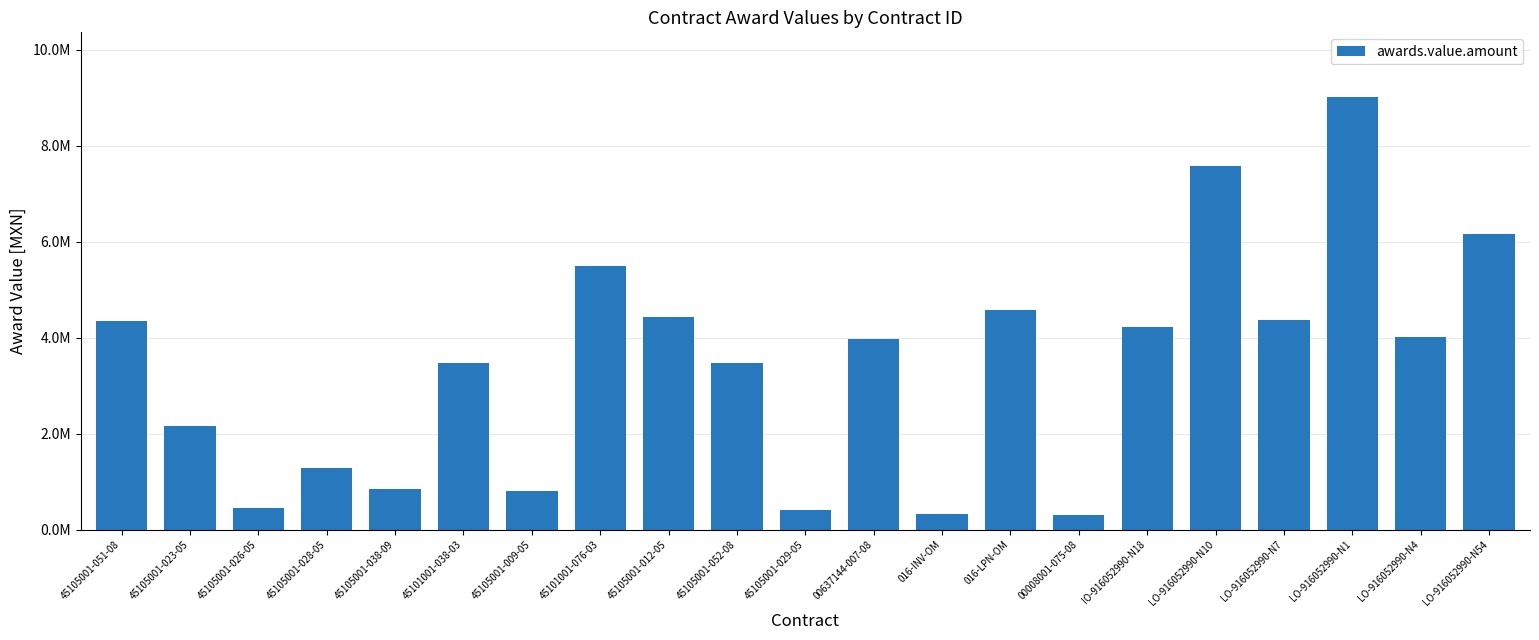

What is the change in value from LO-916052990-N1 to LO-916052990-N54?

-2859064.6